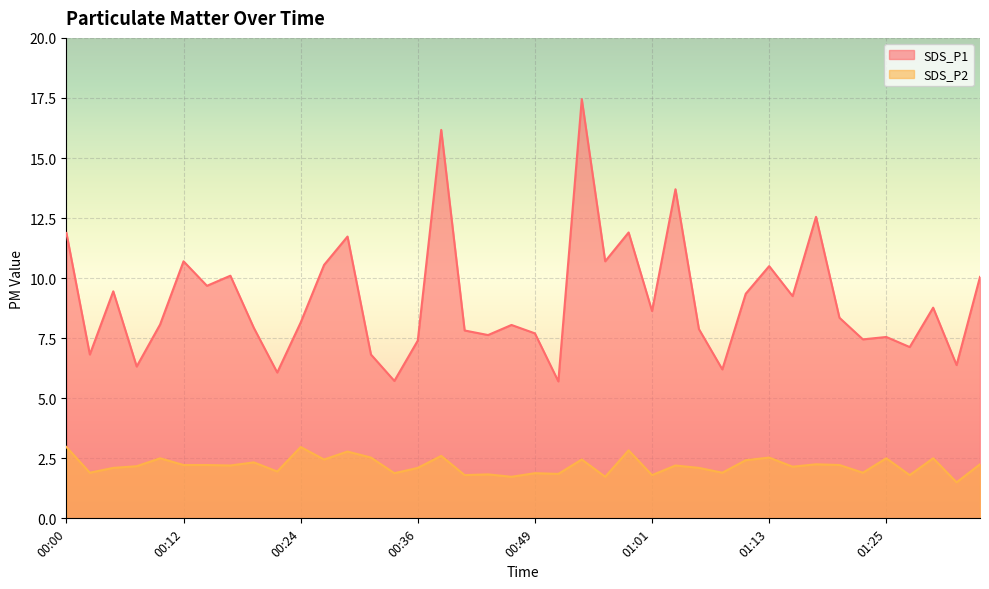

Is the value of SDS_P2 at 00:17 greater than the value of SDS_P1 at 00:19?

No